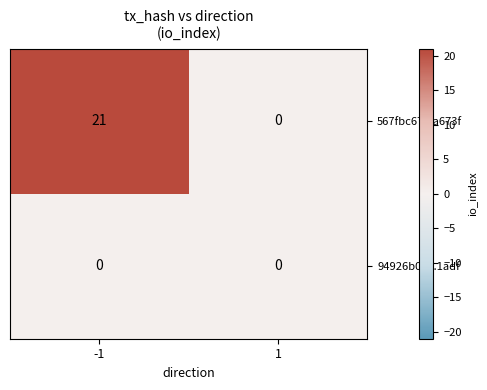

The 567fbc67...a673f series shows 0 at 1. True or false?

True